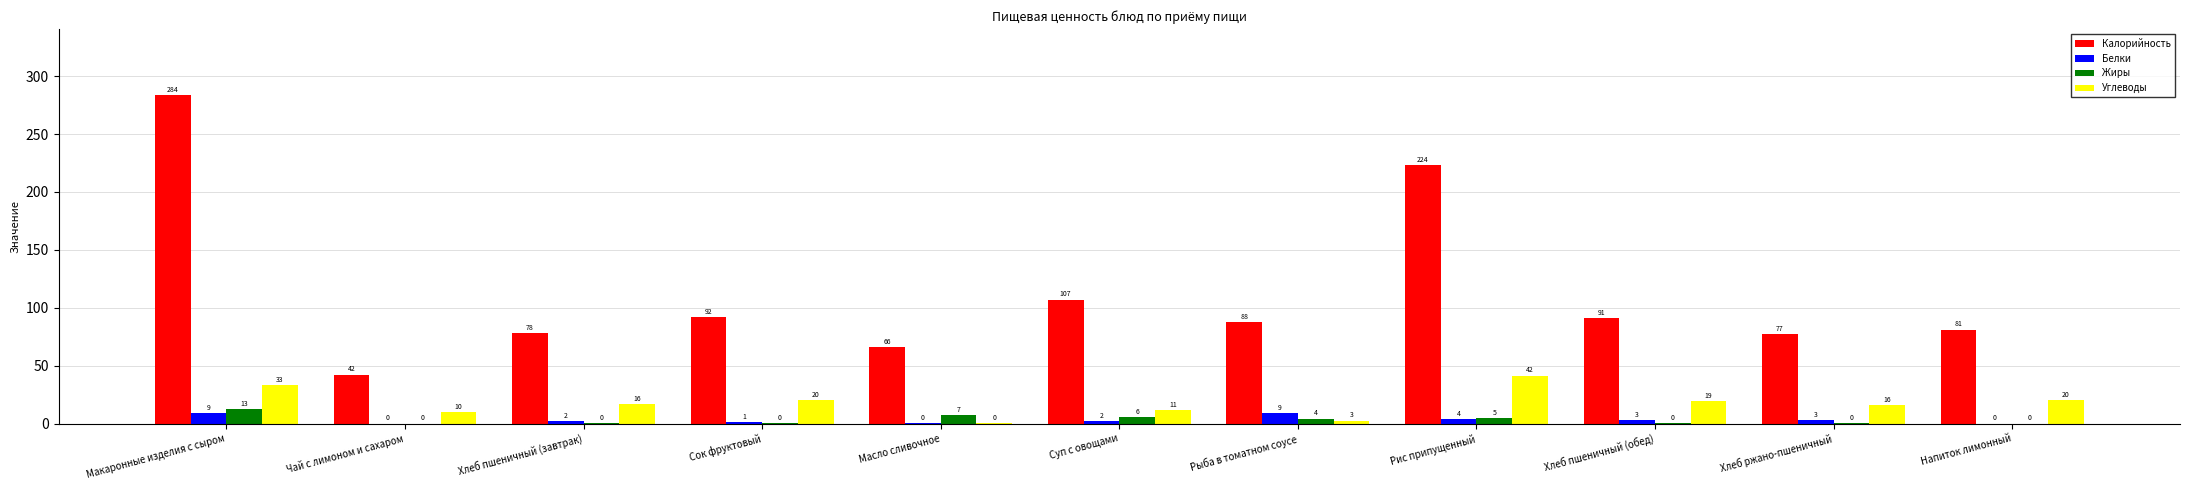

At which label is Углеводы closest to 20?

Напиток лимонный